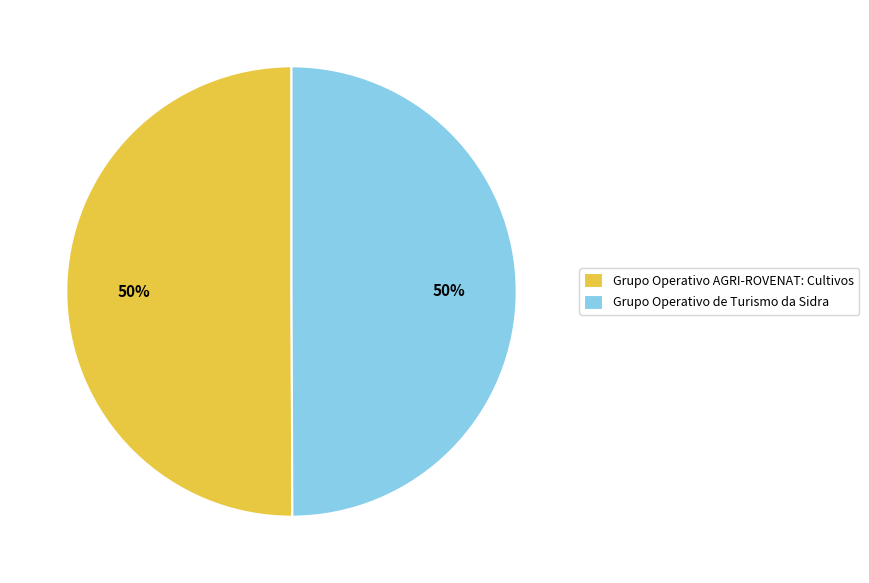

How many segments does this pie chart have?

2